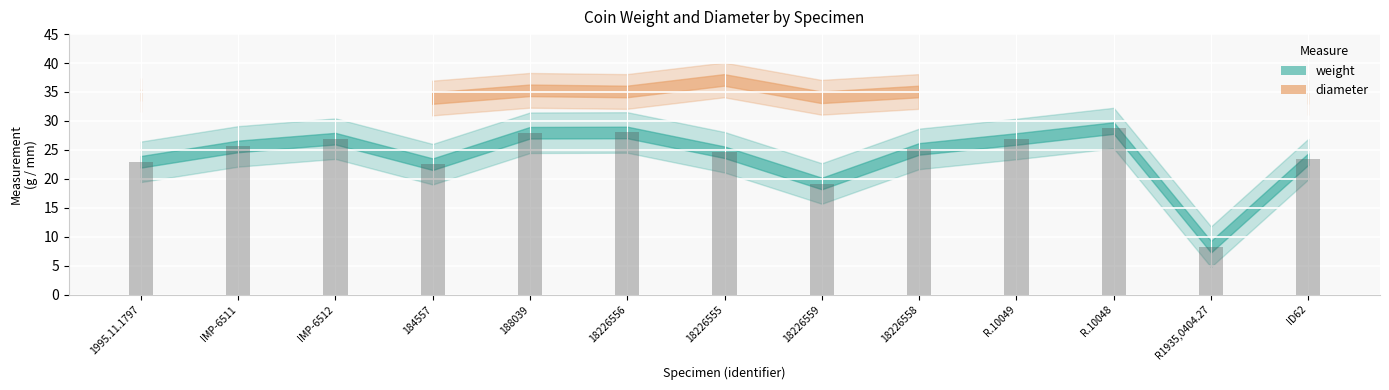

What is the label of the 12th bar from the right?

IMP-6511